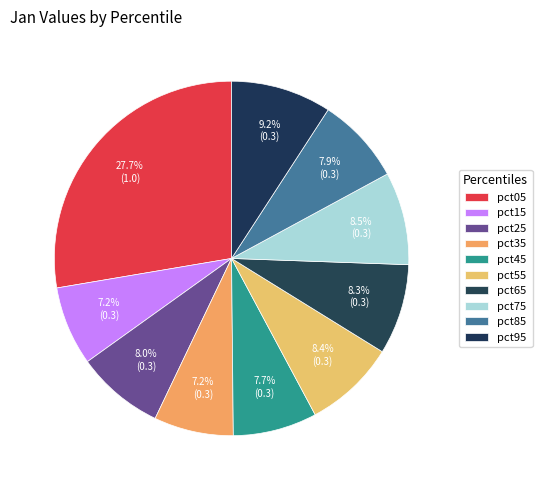

Does any single category account for the majority?

No